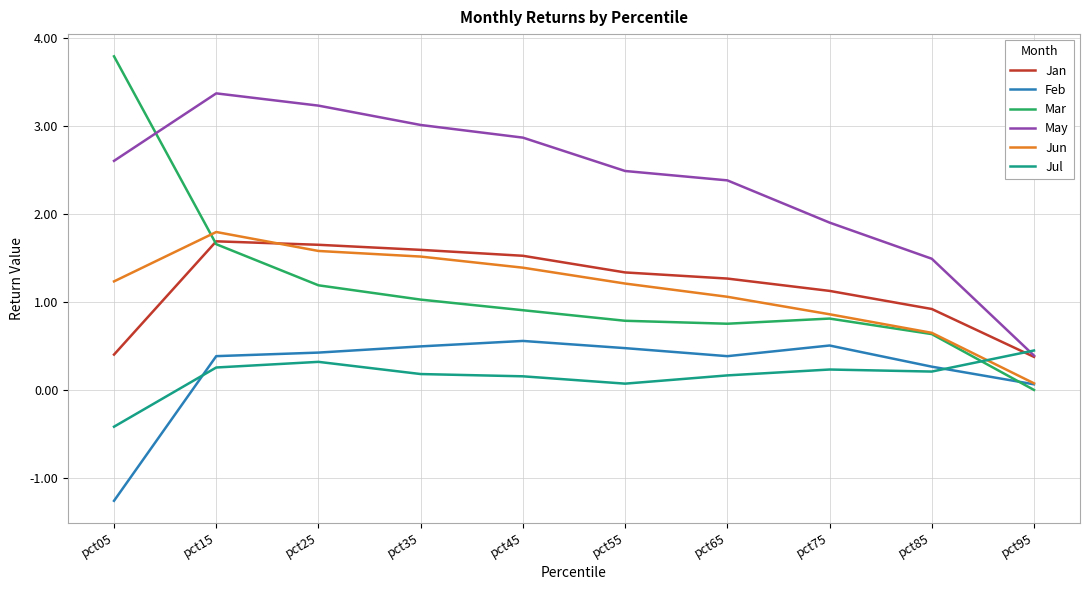

Rank the series by their maximum value, from lowest to highest.

Jul, Feb, Jan, Jun, May, Mar